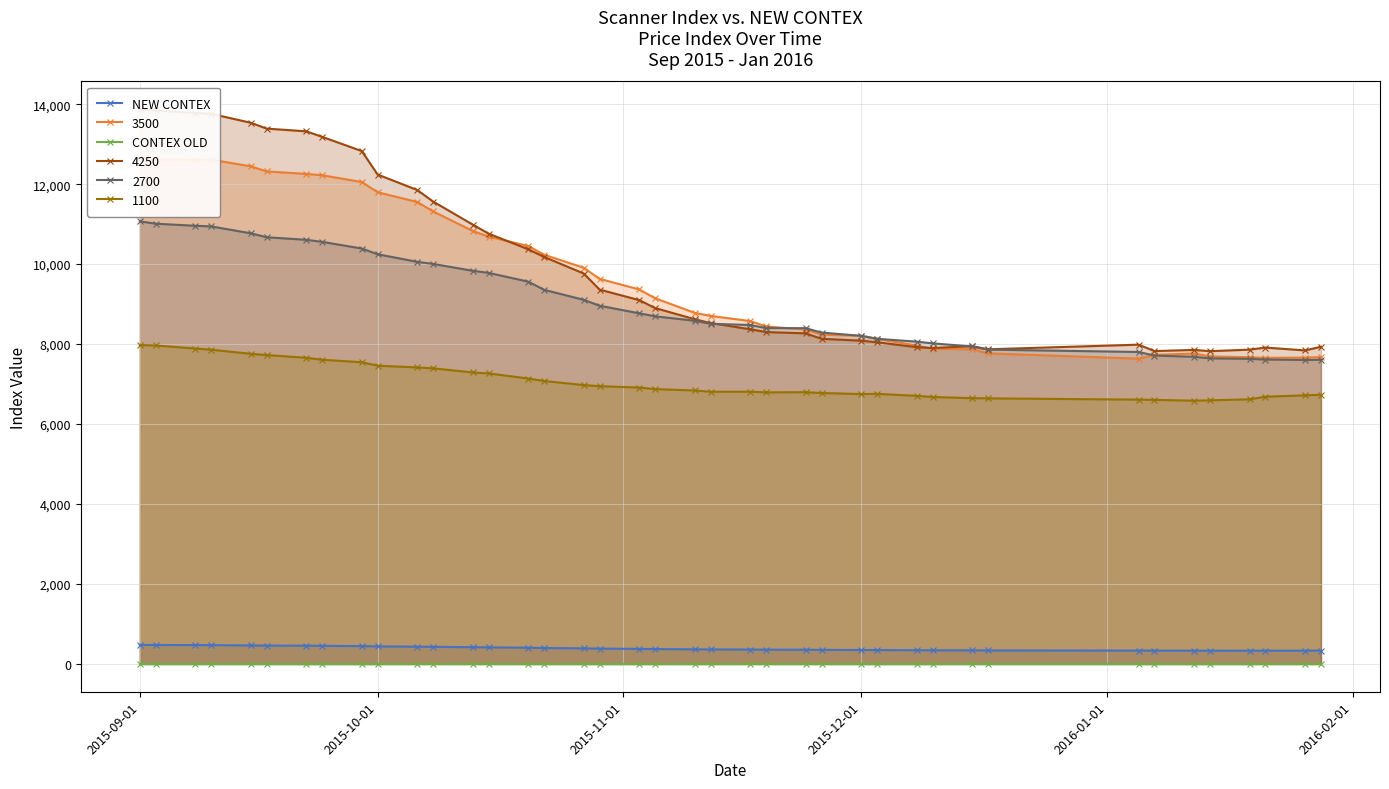

List the series in order of their overall mean, lowest first.

CONTEX OLD, NEW CONTEX